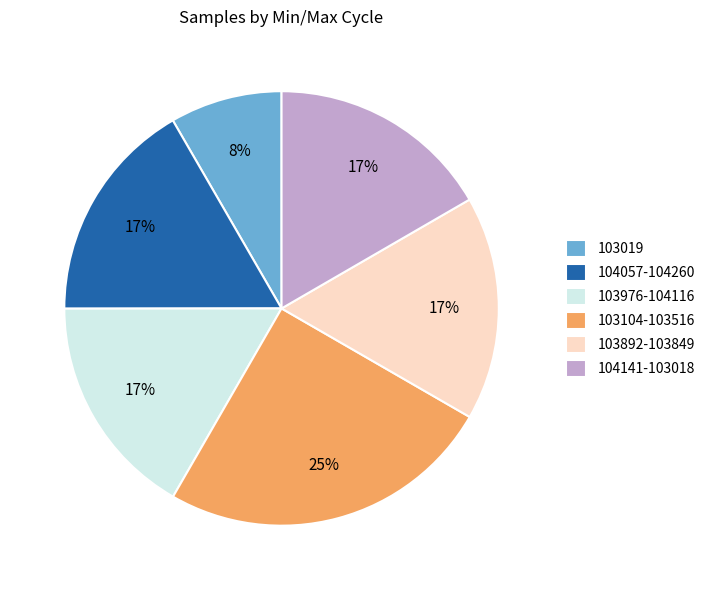

To the nearest percent, what portion does 103019 represent?

8%